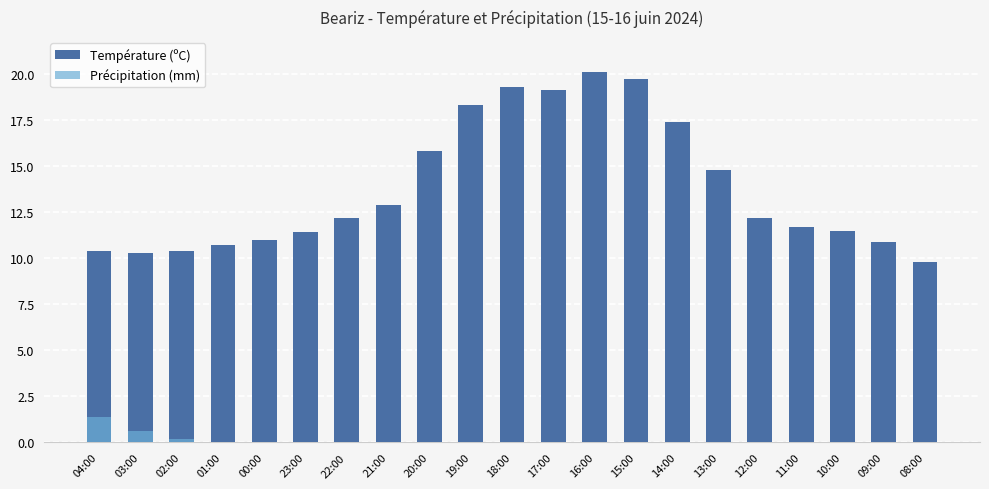

What position from the left is 12:00?

17